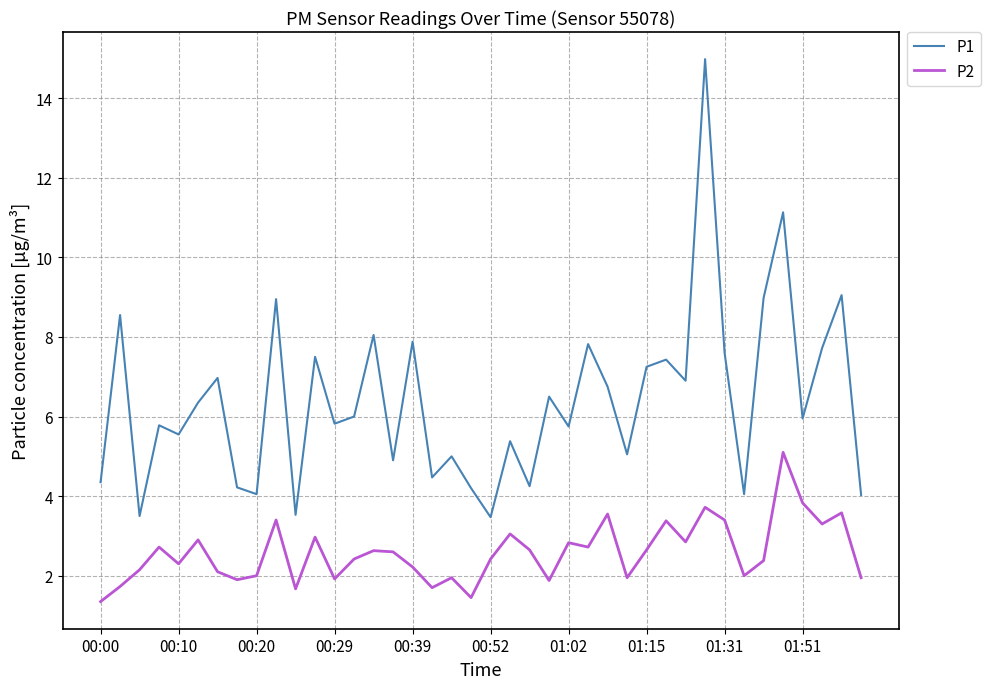

Count the number of data series in this chart.

2